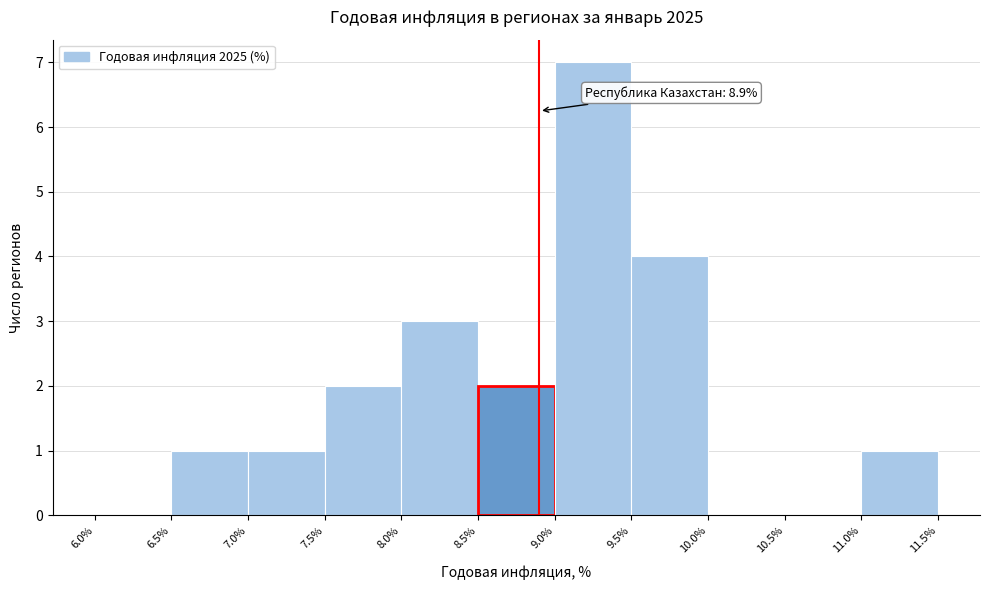

Over which range of the x-axis is the bar tallest?

9.0% to 9.5%